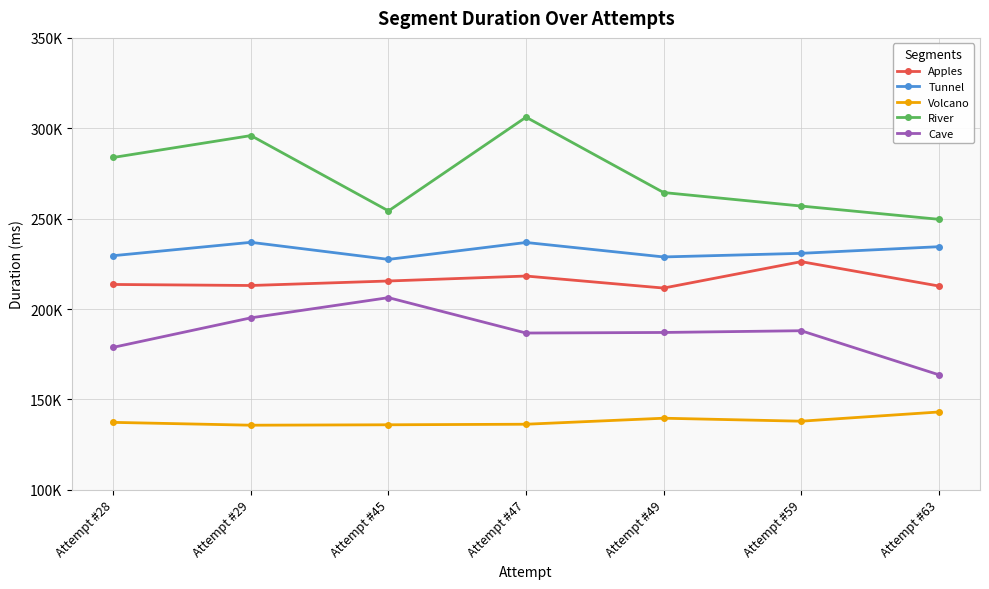

Reading left to right, transcribe all the data shown in this chart.

Apples: 213594	213019	215510	218252	211601	226213	212743
Tunnel: 229517	236906	227459	236819	228817	230816	234481
Volcano: 137303	135731	135966	136269	139599	137948	143043
River: 283858	295954	254279	306139	264446	256973	249645
Cave: 178826	195132	206299	186723	187039	188000	163649